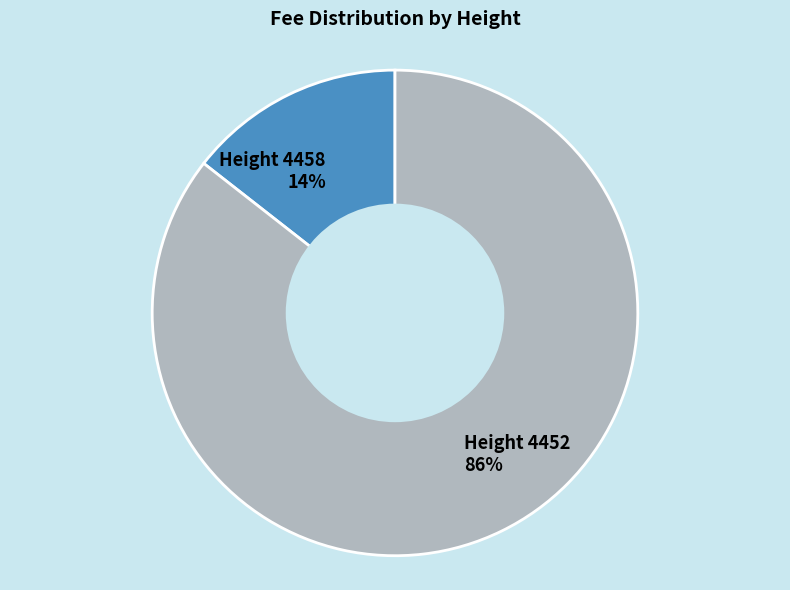

Combined, do Height 4452 86% and Height 4458 14% account for over 50%?

Yes